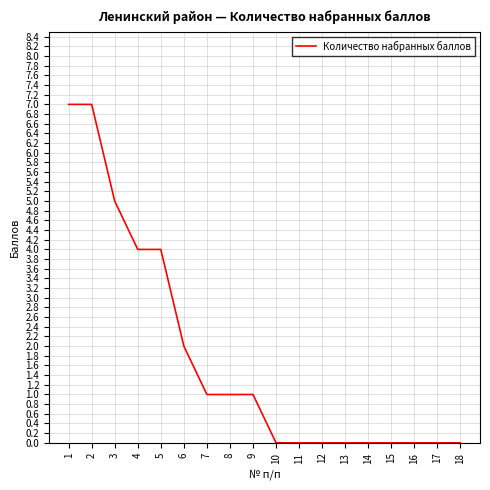

How many values are between 0 and 4?

15